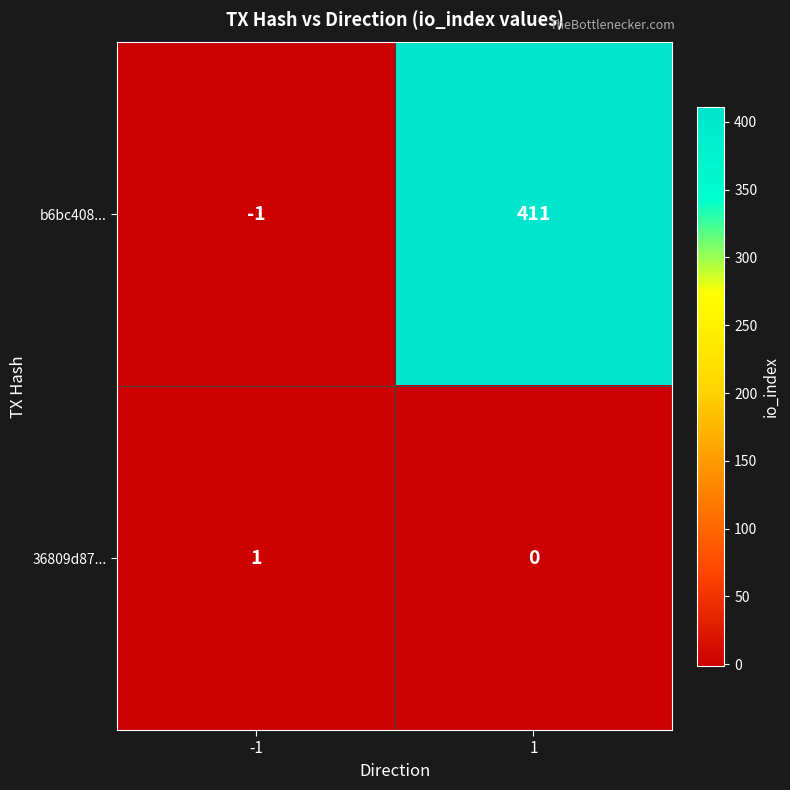

Reading left to right, transcribe all the data shown in this chart.

b6bc408...: -1	411
36809d87...: 1	0